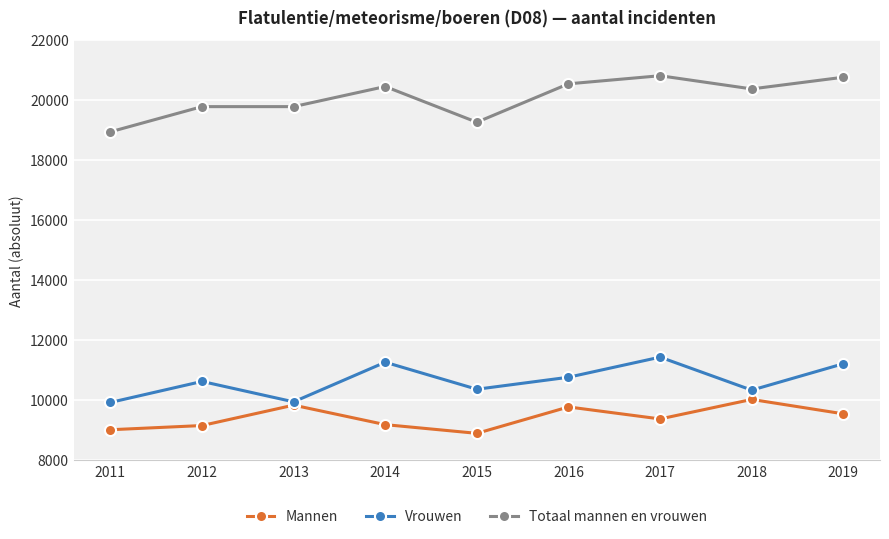

True or false: Totaal mannen en vrouwen and Vrouwen intersect in this chart.

False